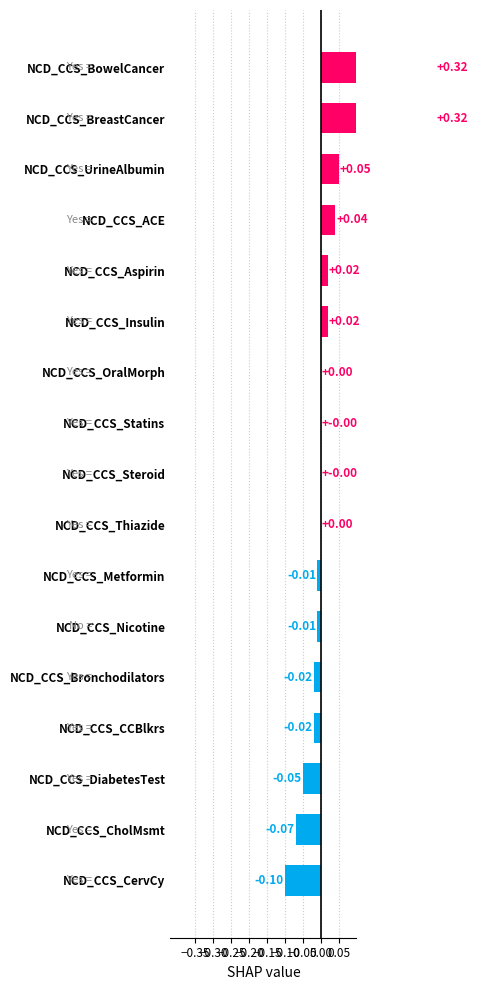

What is the value of the 2nd bar from the left?

0.3